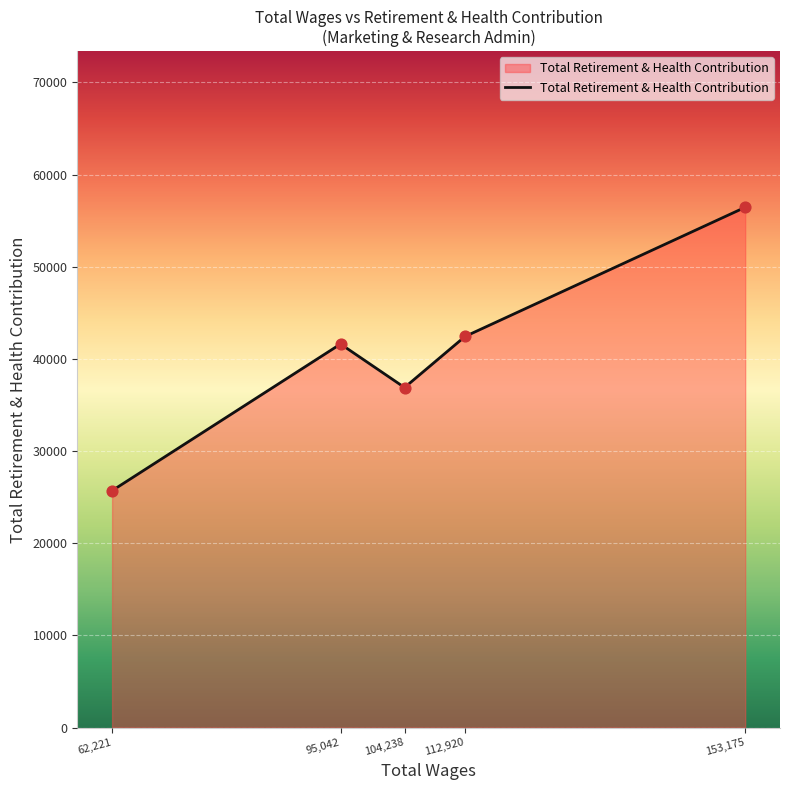

What is the ratio of the value at 95,042 to the value at 62,221?

1.6